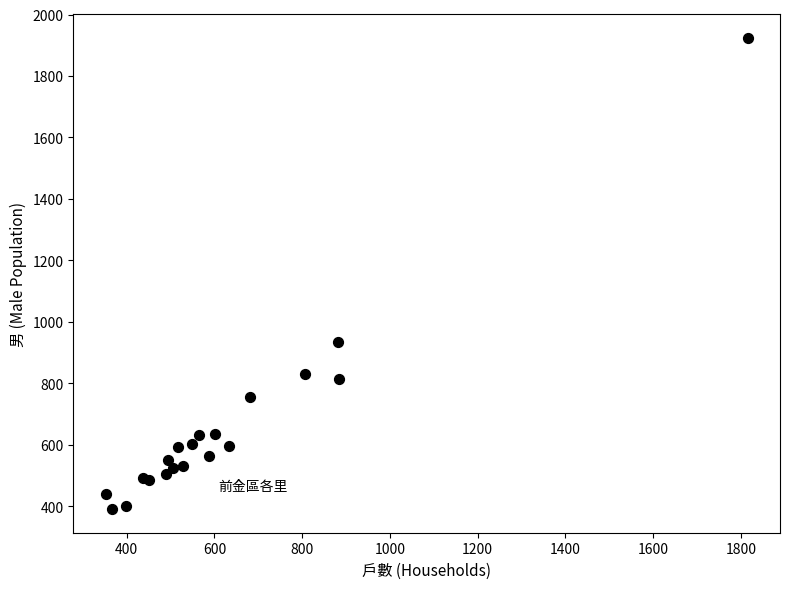

What Y value in the scatter plot is closest to 1157?

933